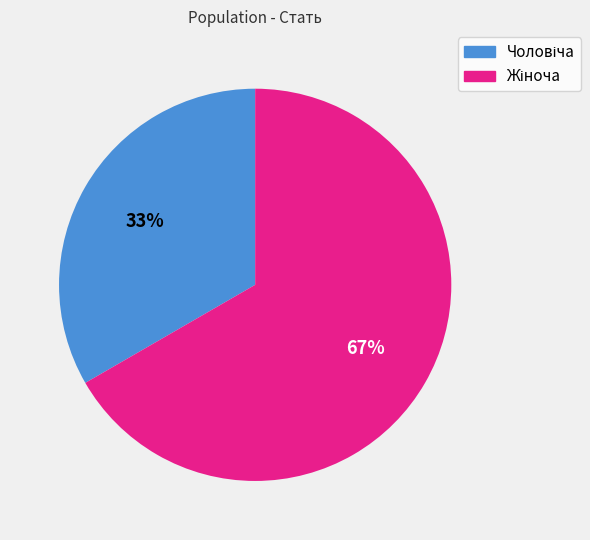

To the nearest percent, what is the average slice percentage?

50%